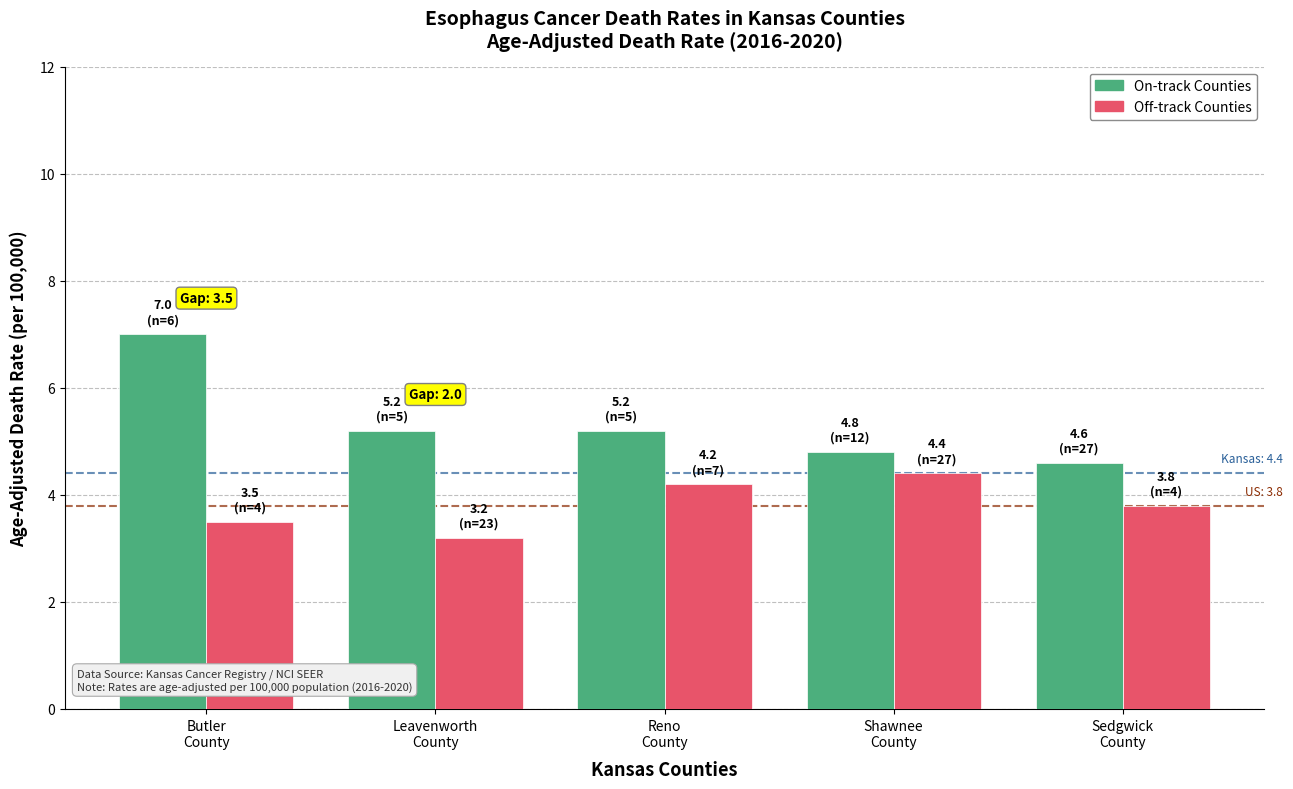

What is the difference between the maximum and minimum values in the On-track Counties series?

2.4